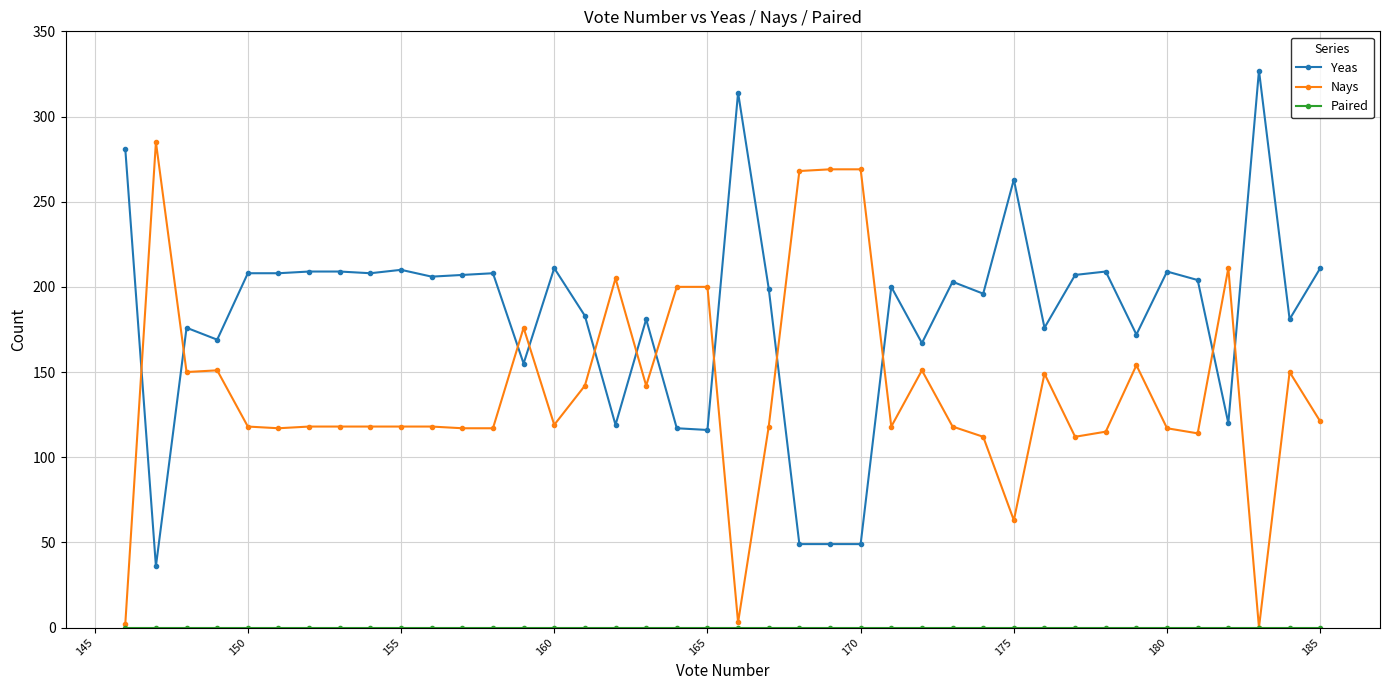

The Nays series shows 167 at 155. True or false?

False